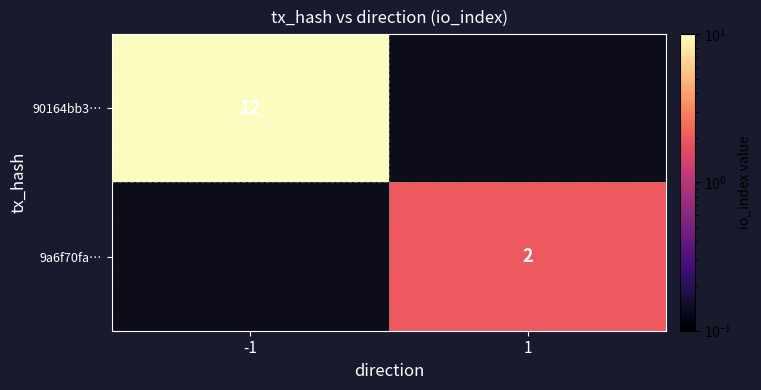

The 9a6f70fa… series shows 4 at 1. True or false?

False